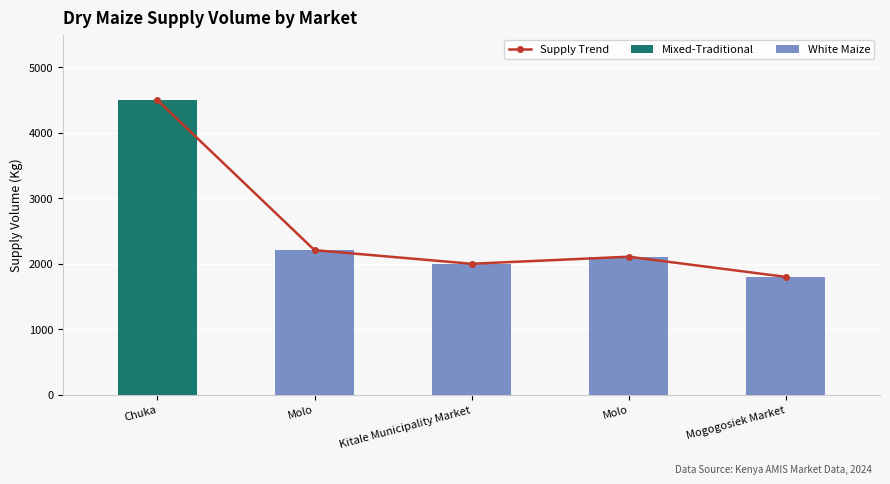

Where is the data nearest to the value 3150?

Molo